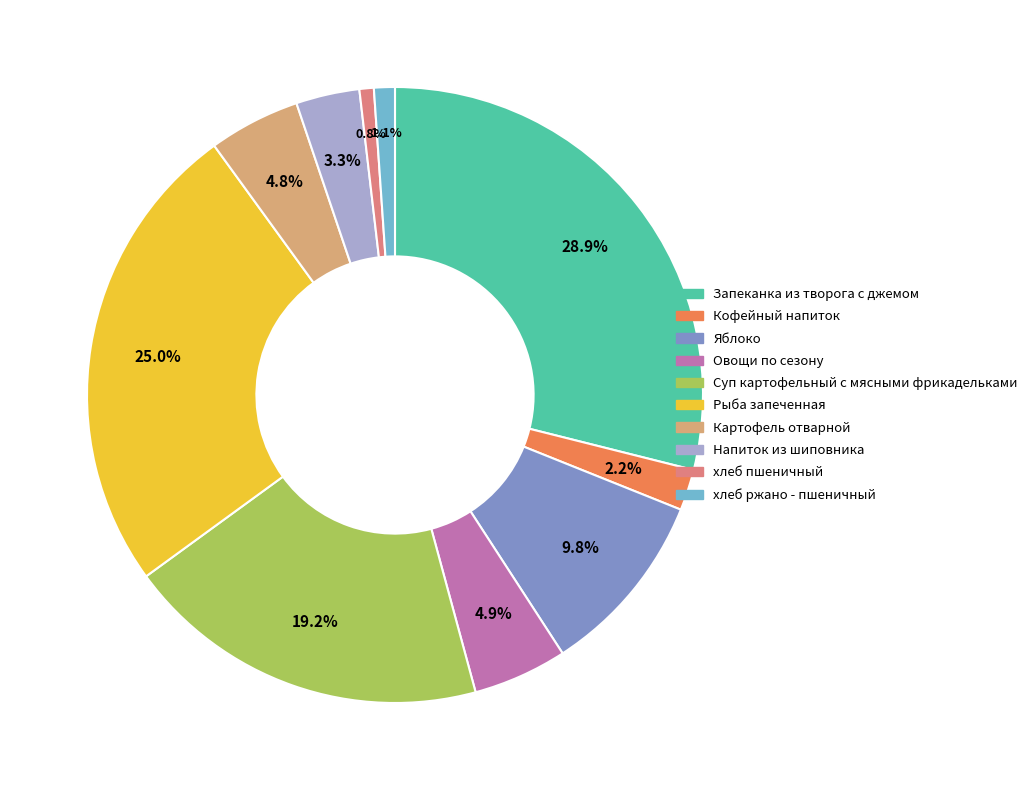

What is the largest slice in the pie chart?

Запеканка из творога с джемом